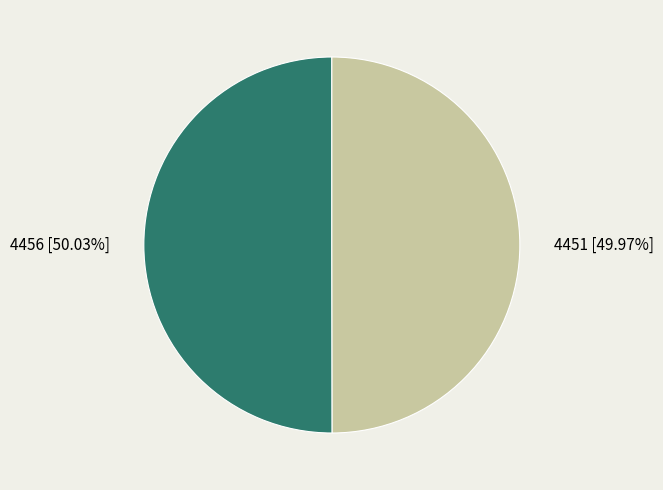

Combined, do 4456 and 4451 account for over 50%?

Yes